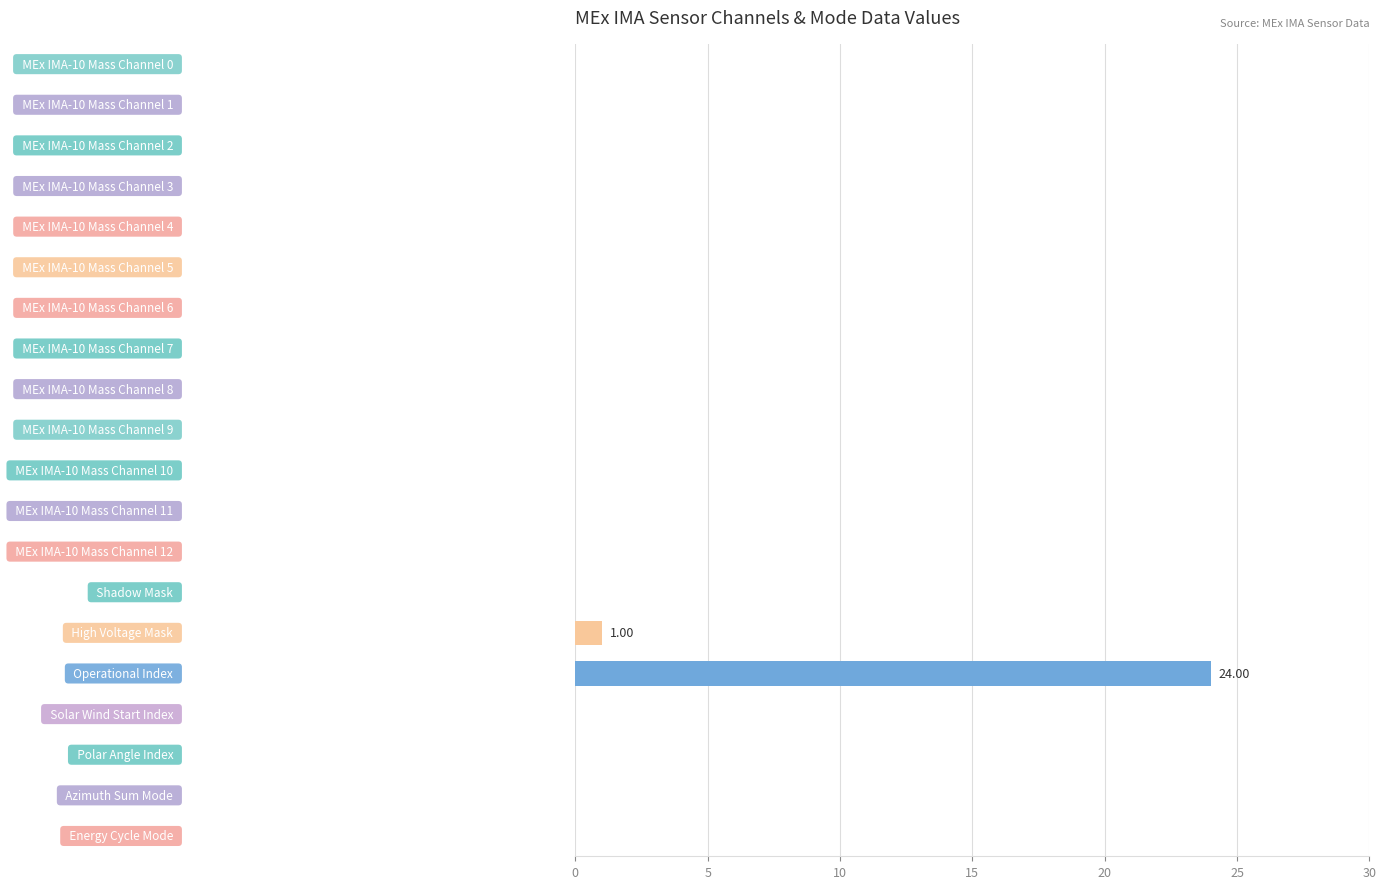

What is the maximum value shown in the chart?

24